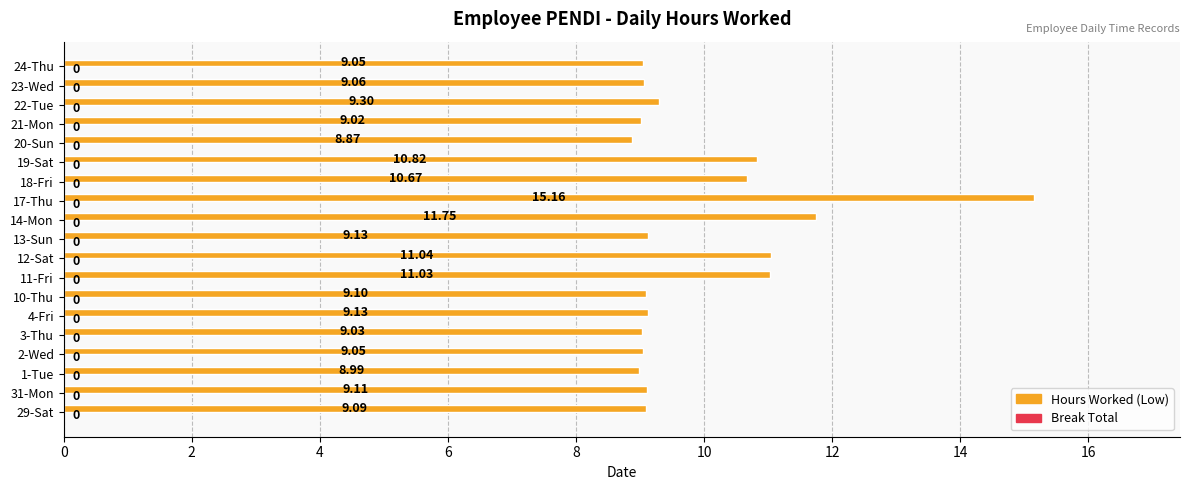

Which has a higher value, 2-Wed or 17-Thu?

17-Thu